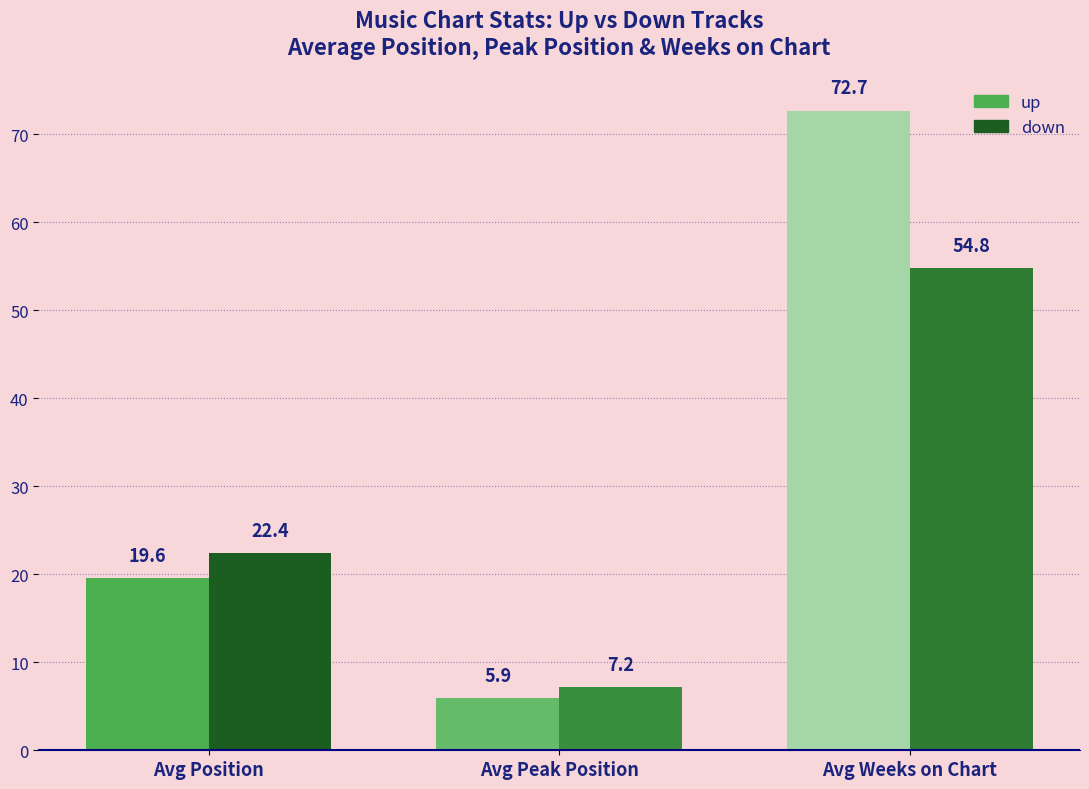

Which series has the largest range (max minus min)?

up